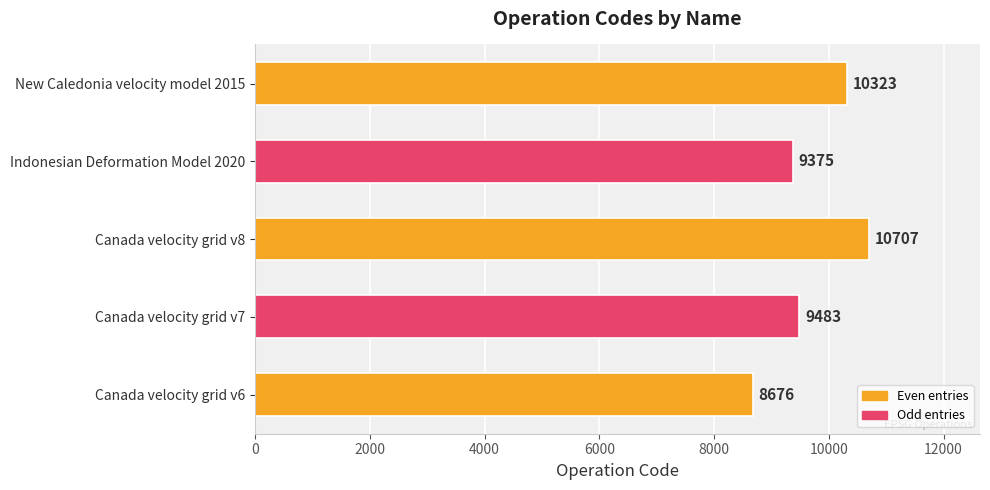

The chart shows a value of 2689 at Indonesian Deformation Model 2020. True or false?

False